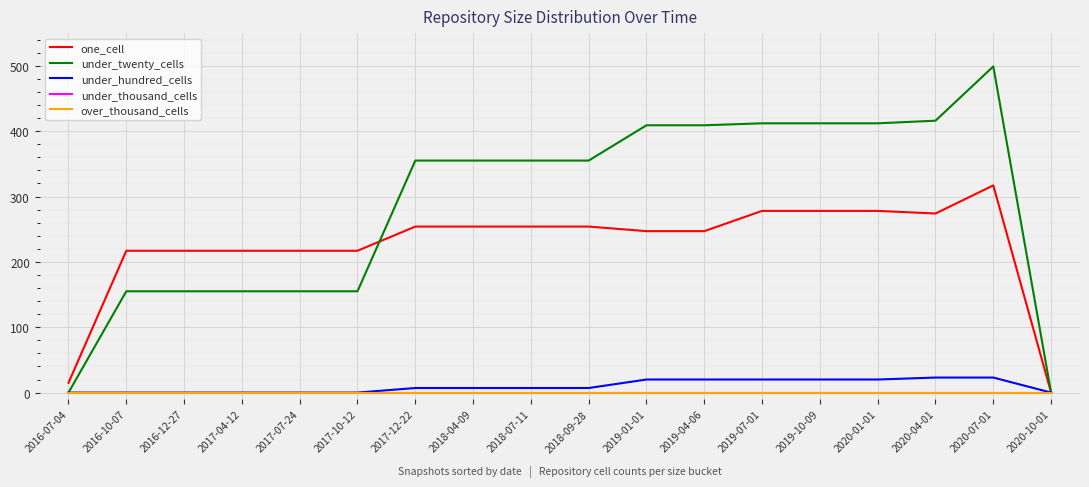

True or false: under_twenty_cells and over_thousand_cells cross at least once.

False